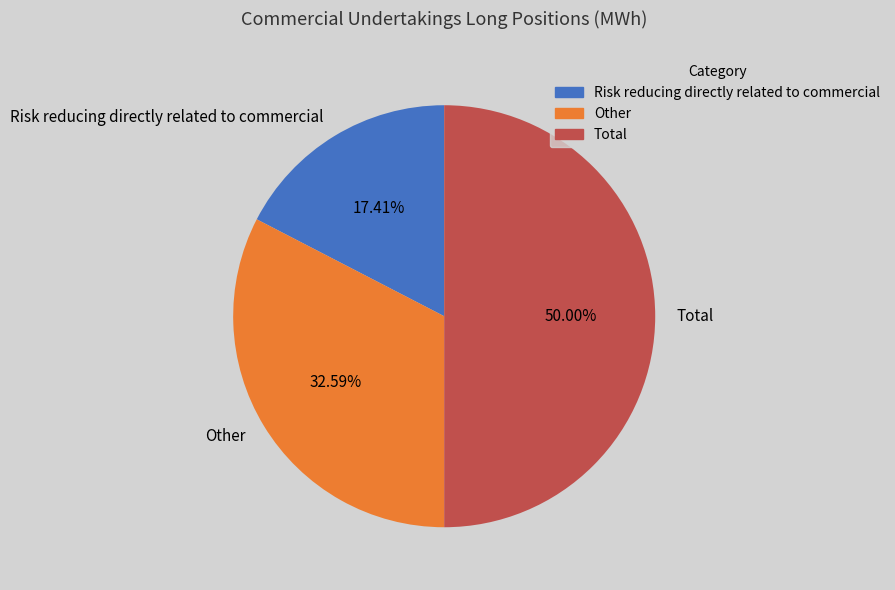

Which has a higher value, Other or Total?

Total